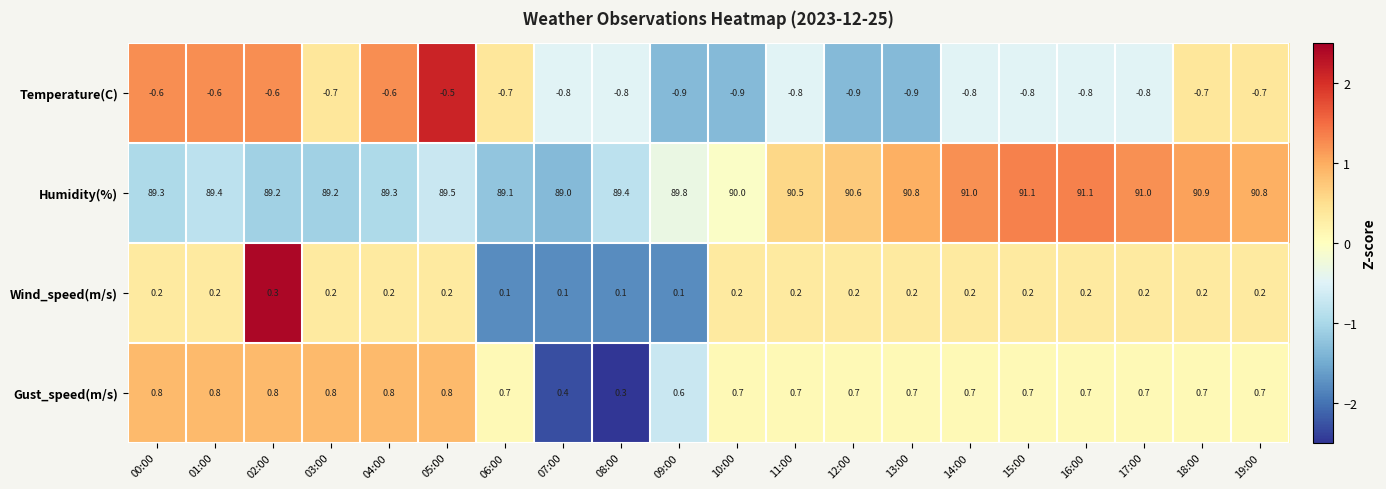

What is the maximum value for Wind_speed(m/s)?

0.3